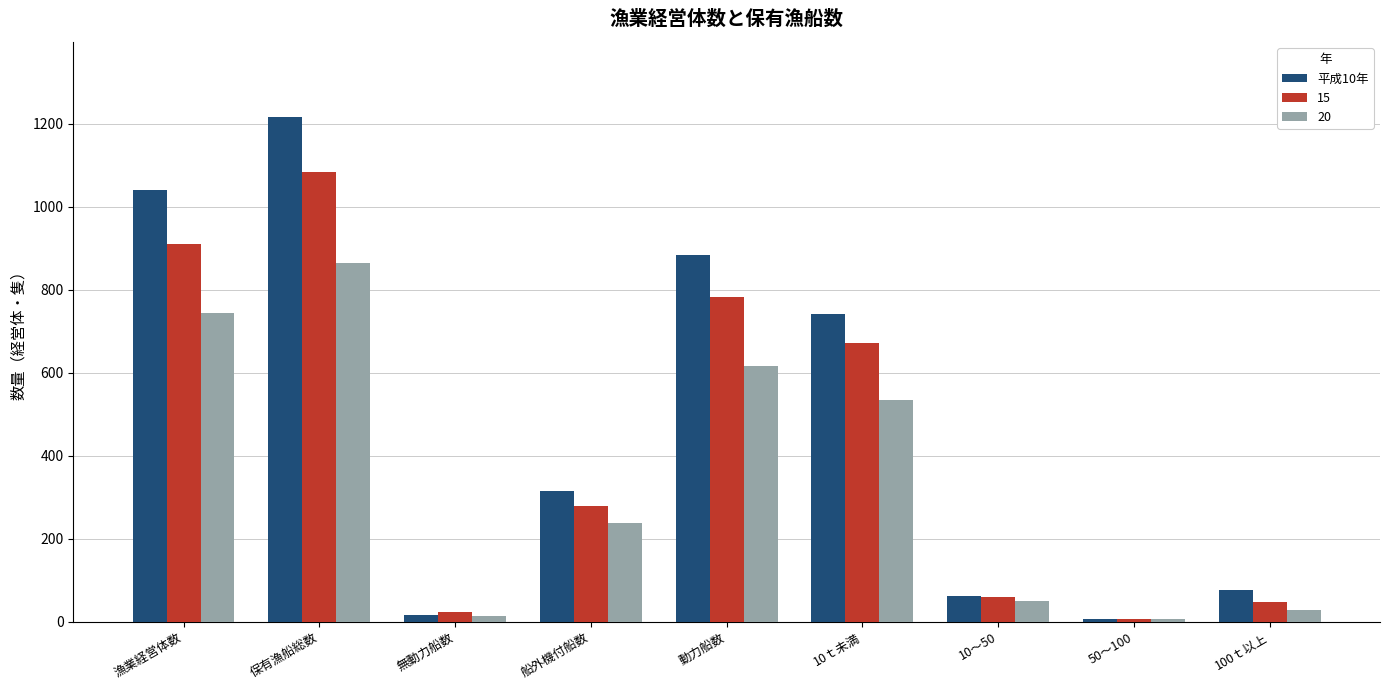

The 15 series shows 449 at 漁業経営体数. True or false?

False